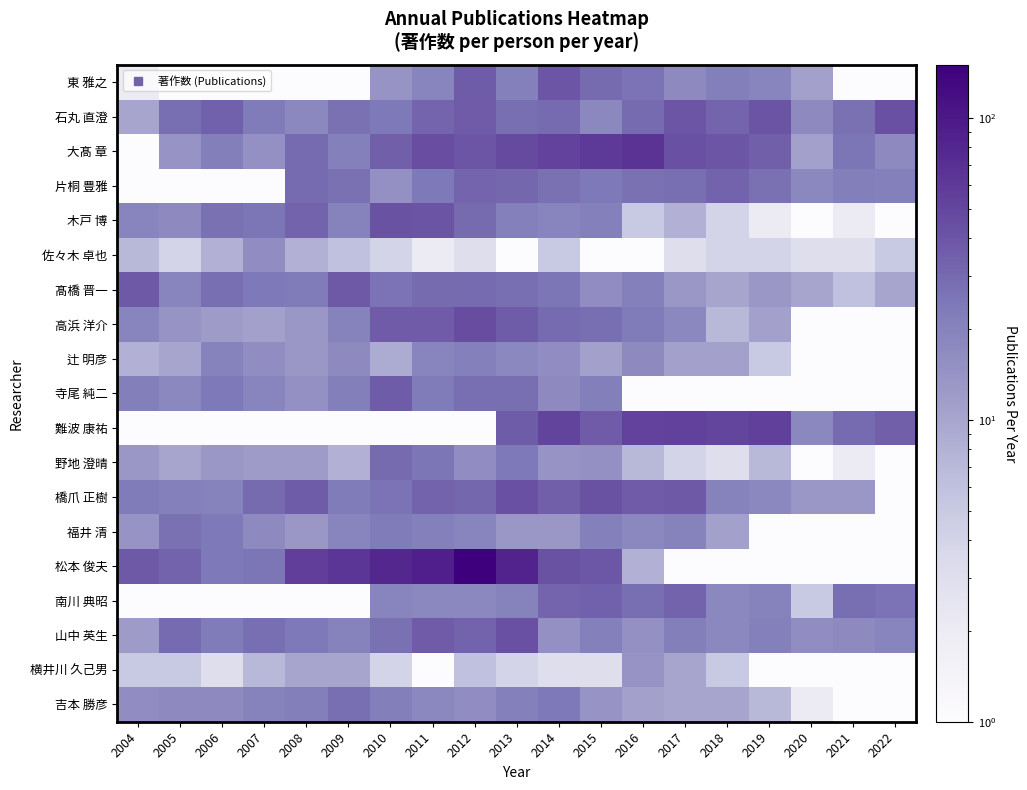

At which category is the sum across all series the highest?

2012